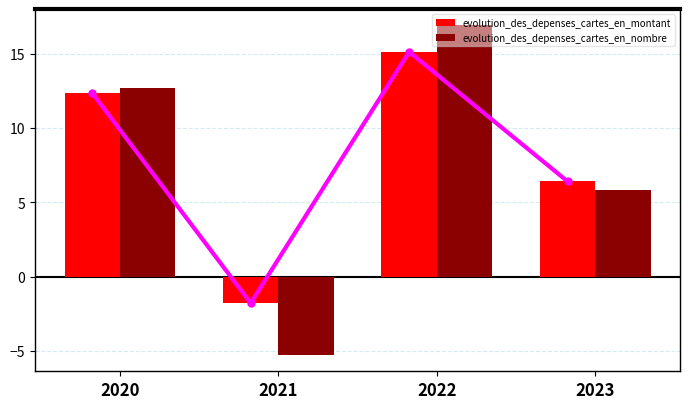

At how many categories does at least one series exceed 15?

1